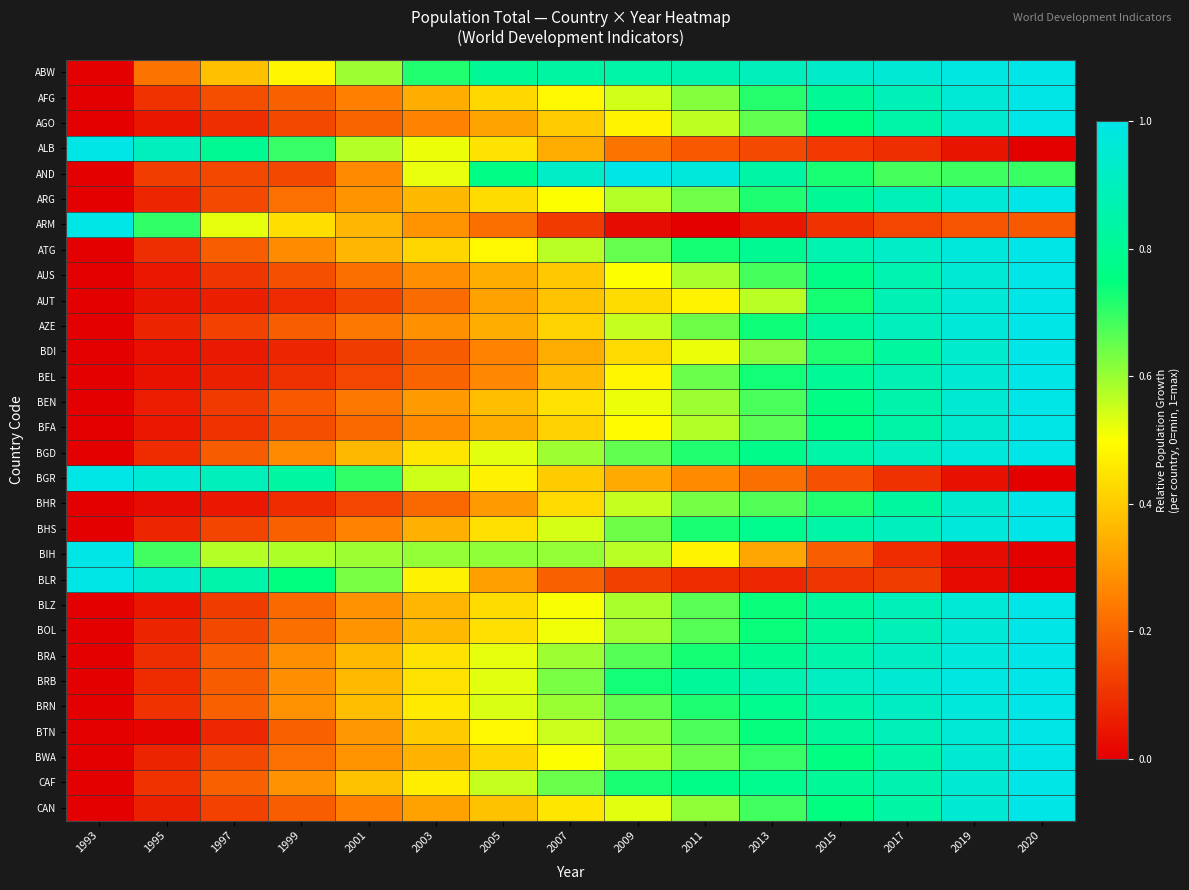

How many distinct data groups are displayed?

30